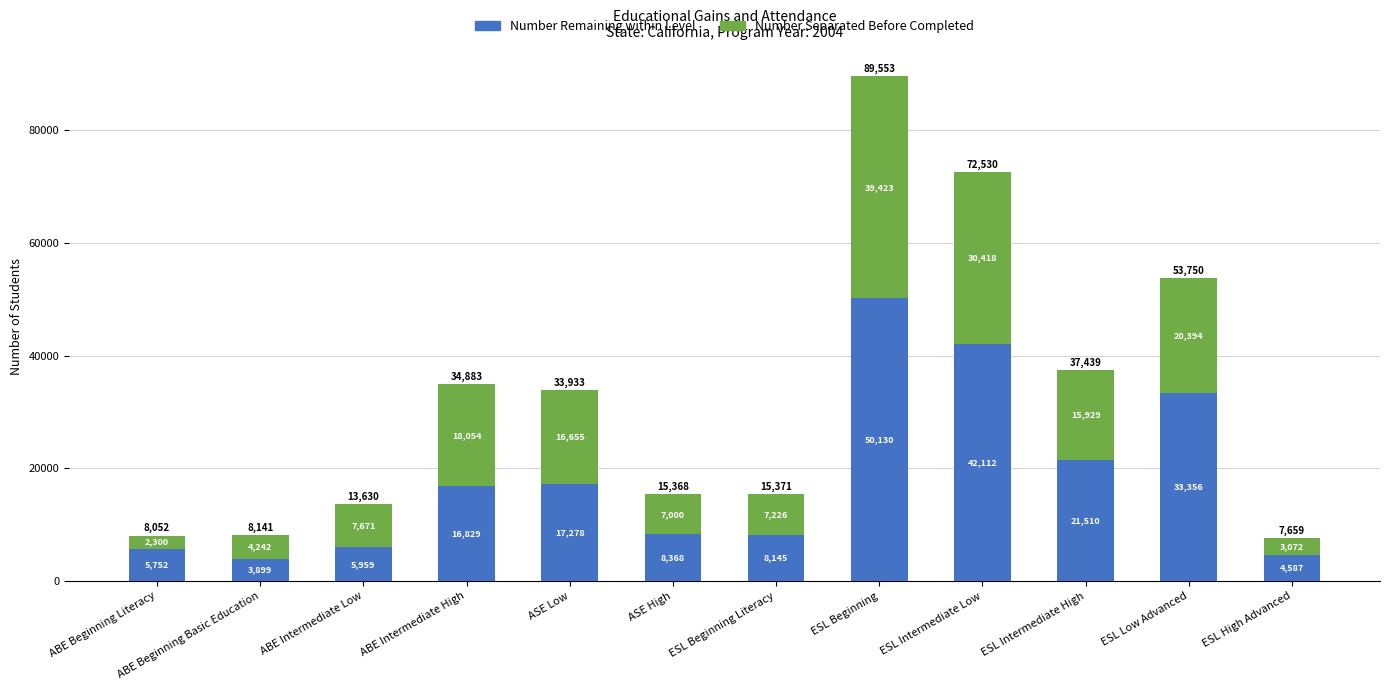

What is the difference between the maximum and second lowest values in the Number Remaining within Level series?

45543